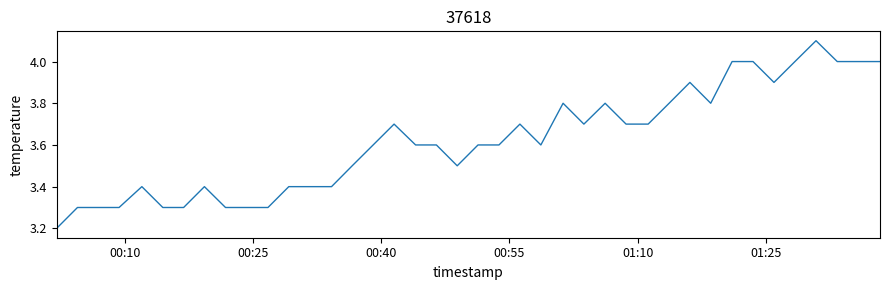

What is the maximum value shown in the chart?

4.1